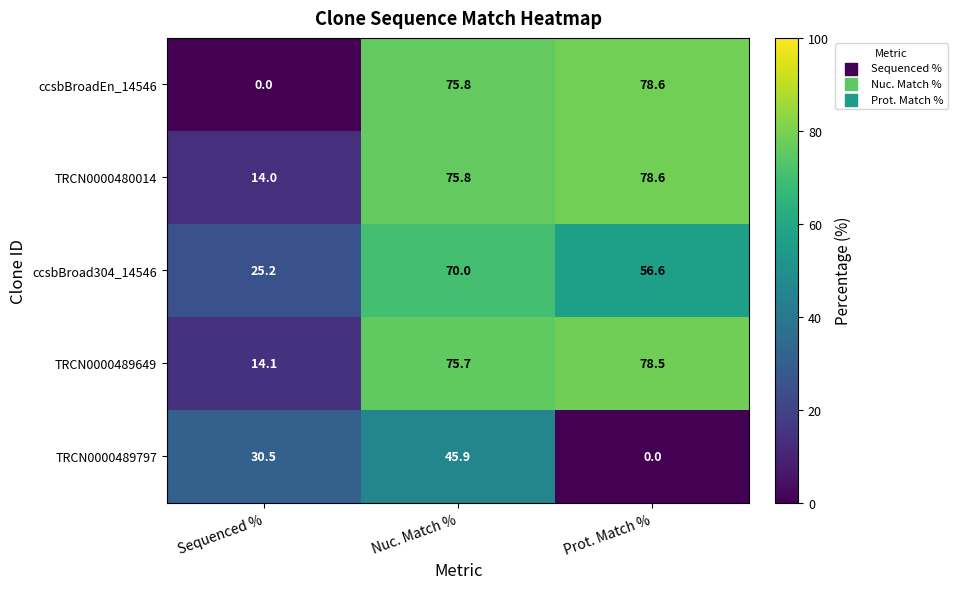

At which label does ccsbBroad304_14546 first exceed 56?

Nuc. Match %